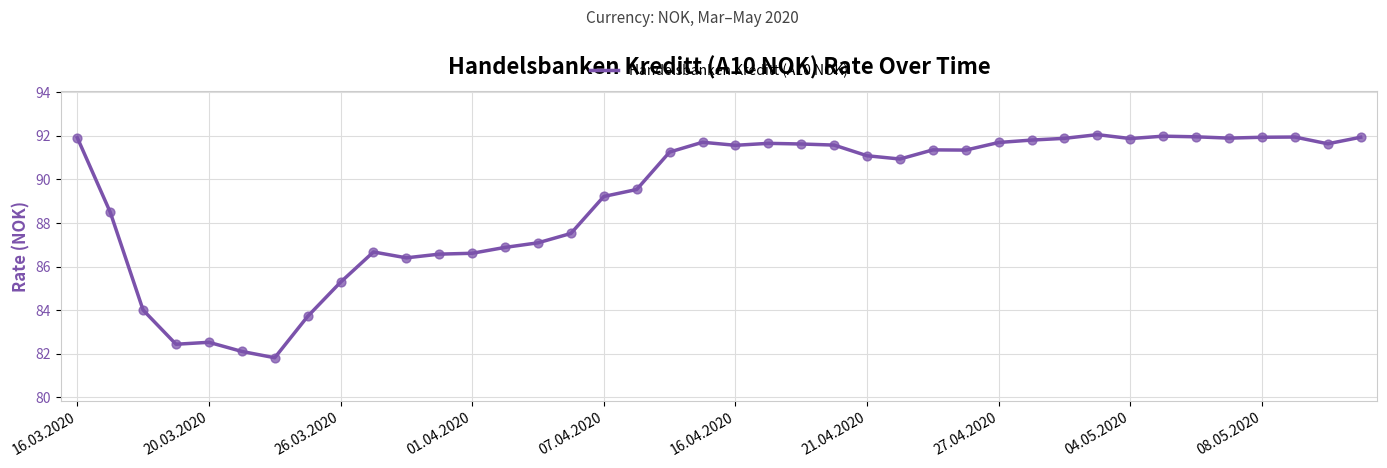

What is the greatest value displayed?

92.1